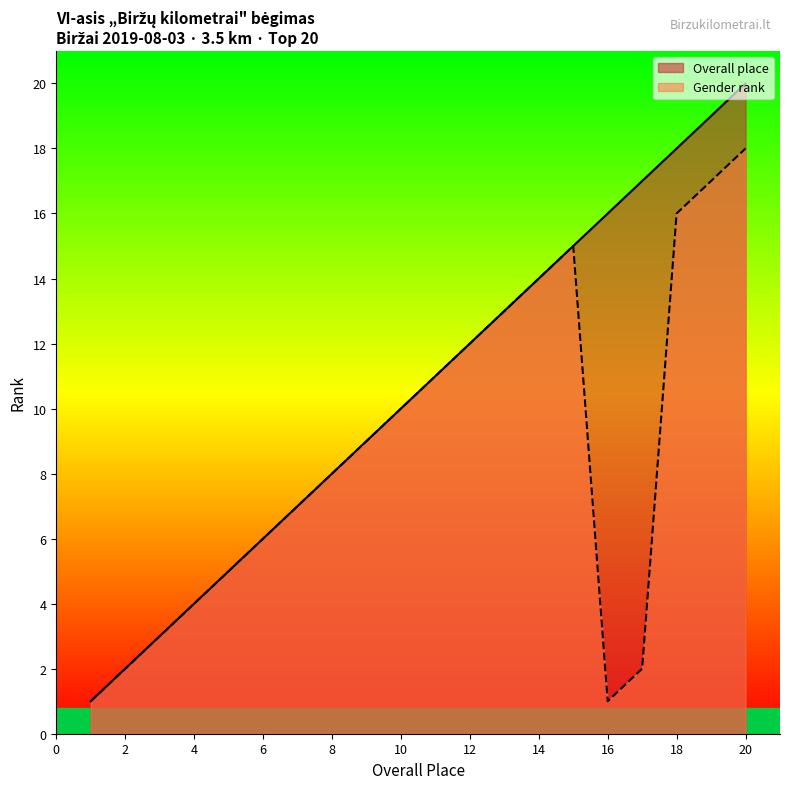

What is the minimum value shown in the chart?

1